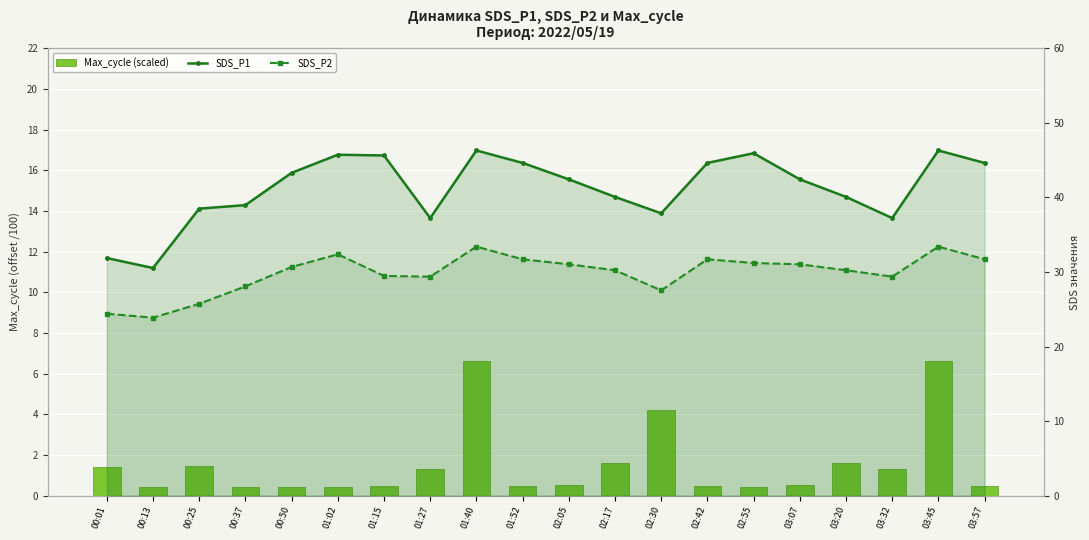

Rank the series at 00:01 from lowest to highest value.

Max_cycle (scaled), SDS_P2, SDS_P1